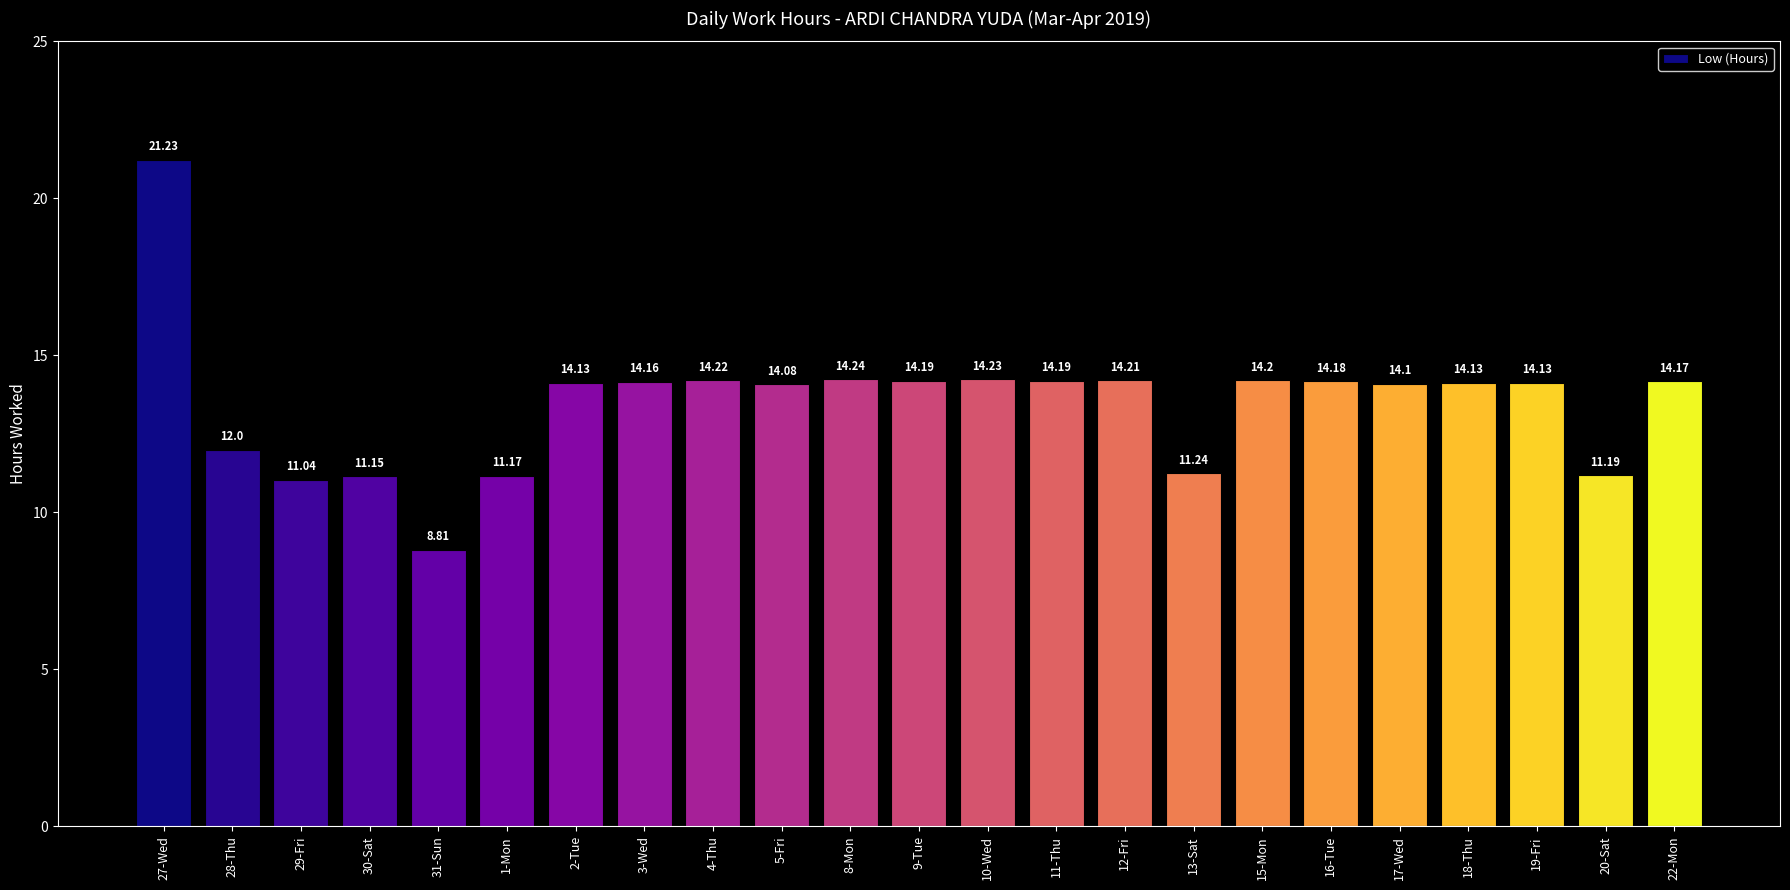

What is the change in value from 2-Tue to 20-Sat?

-2.9